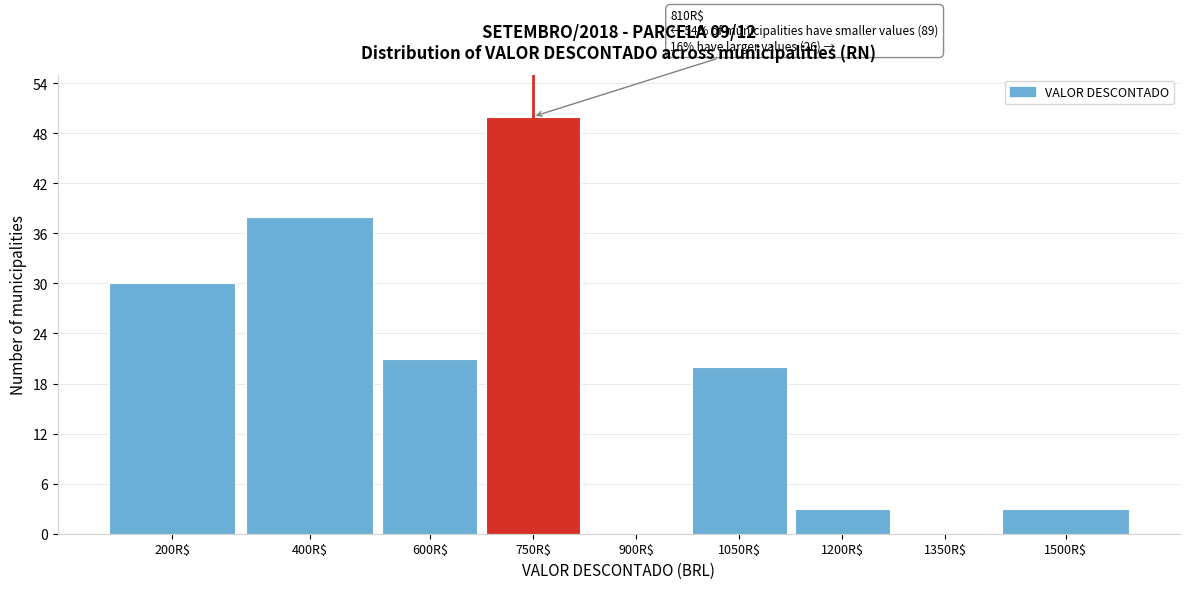

The value at 200R$ is 30. True or false?

True